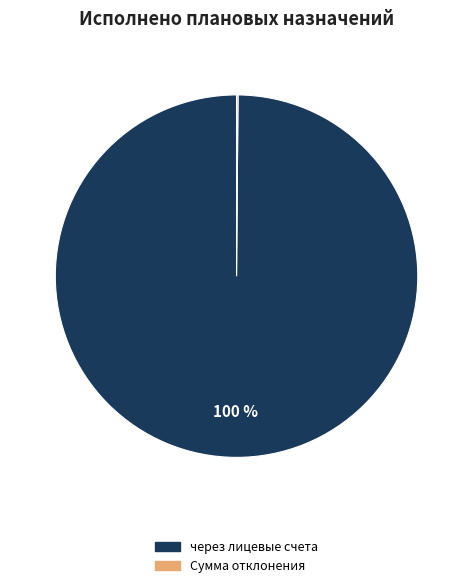

To the nearest percent, what is the average slice percentage?

50%